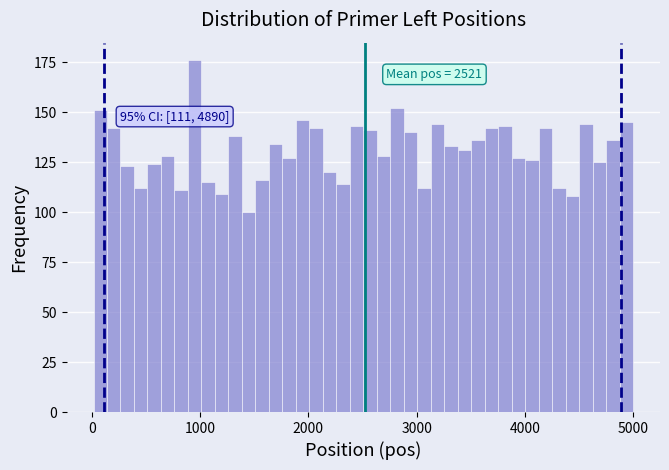

Read against the x-axis, roughly where is the centre of the tallest bar?

1000